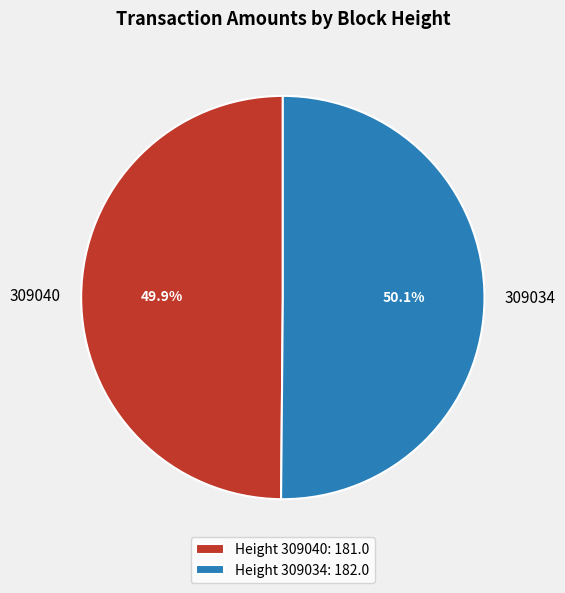

Does any single category account for the majority?

Yes